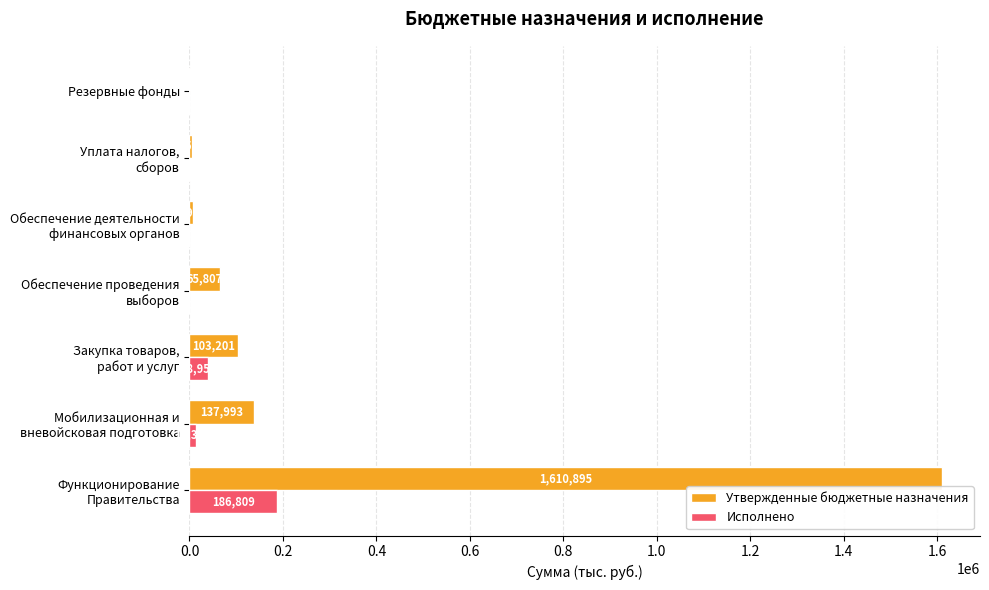

What is the maximum value shown in the chart?

1610895.0